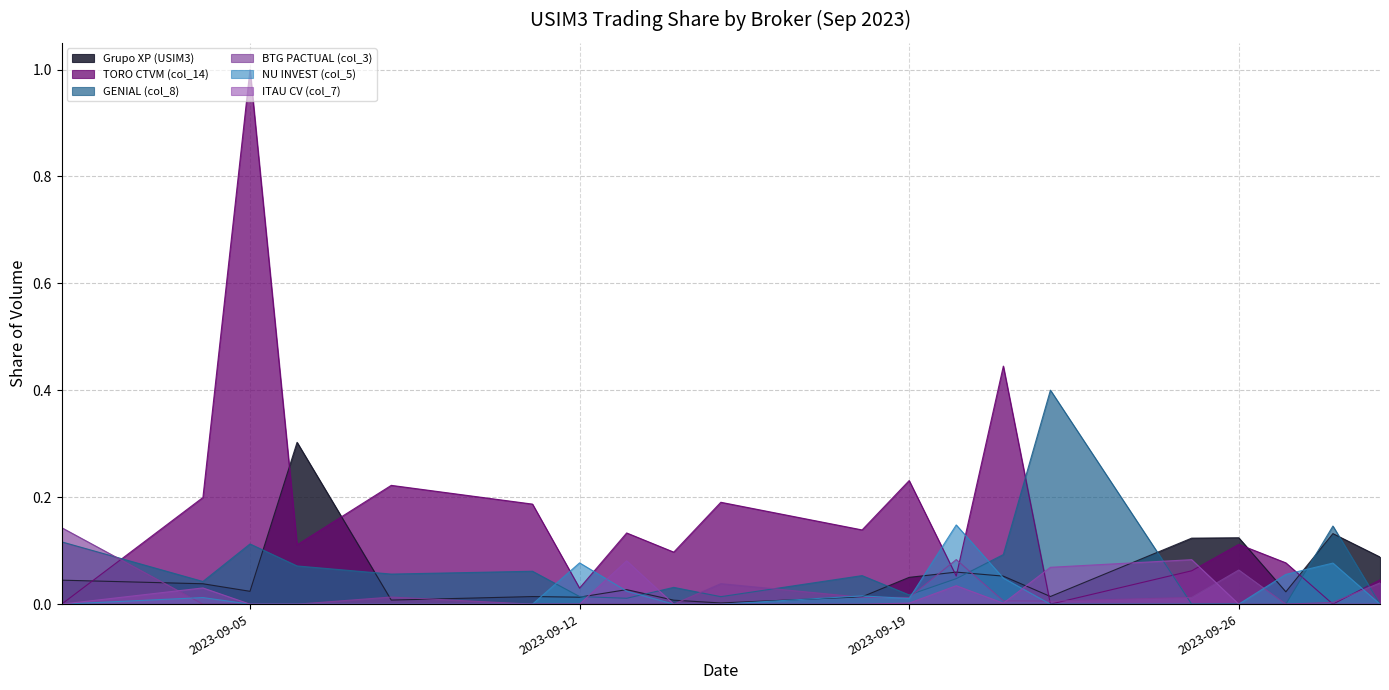

How many lines are shown in the chart?

6